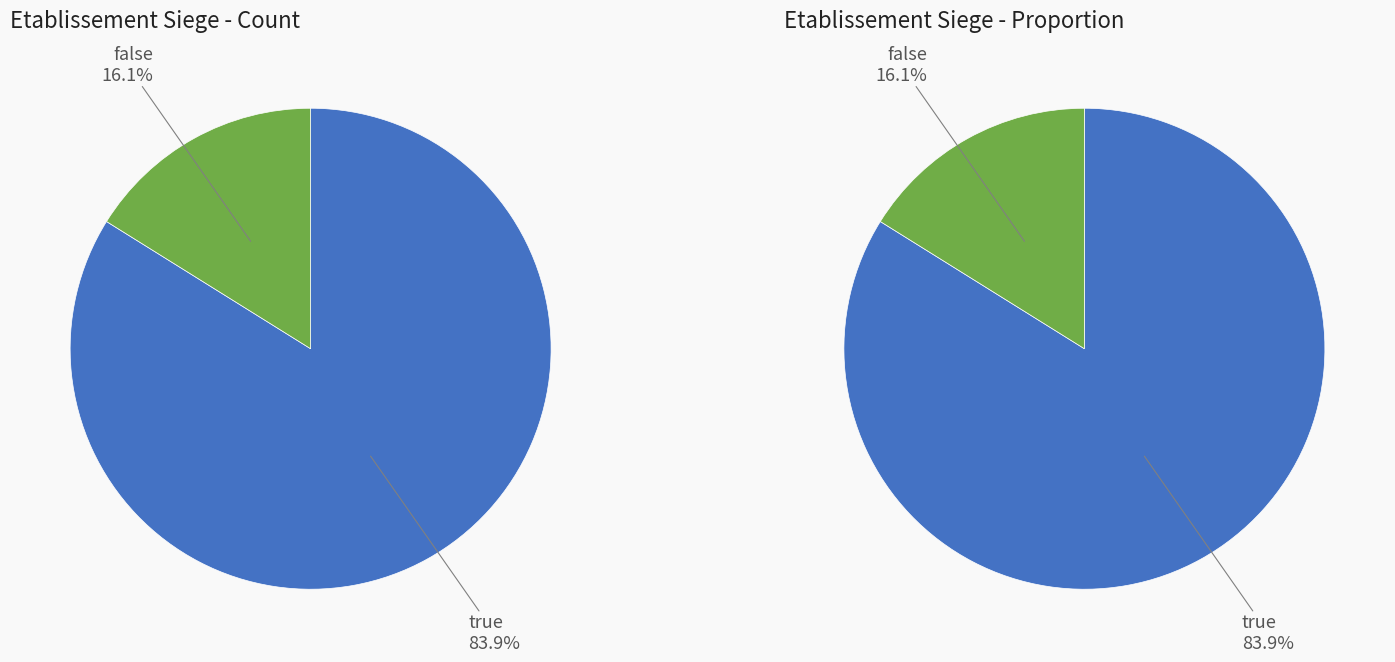

To the nearest percent, what is the combined percentage of true and false?

100%